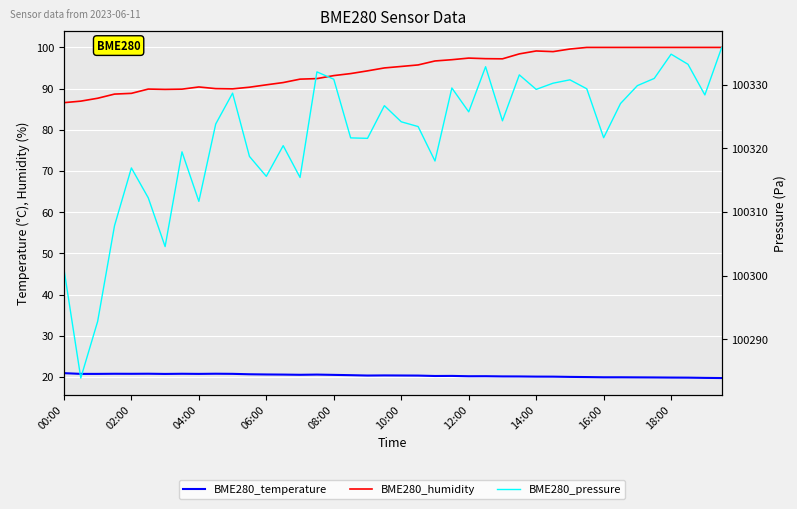

What is the difference between the maximum and minimum values in the BME280_pressure series?

51.9